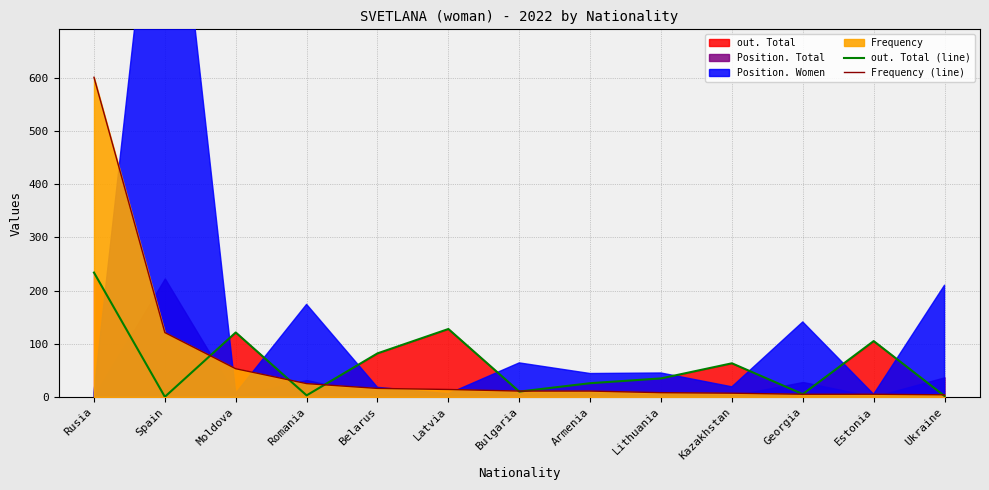

Does the chart display data point markers on the line(s)?

No